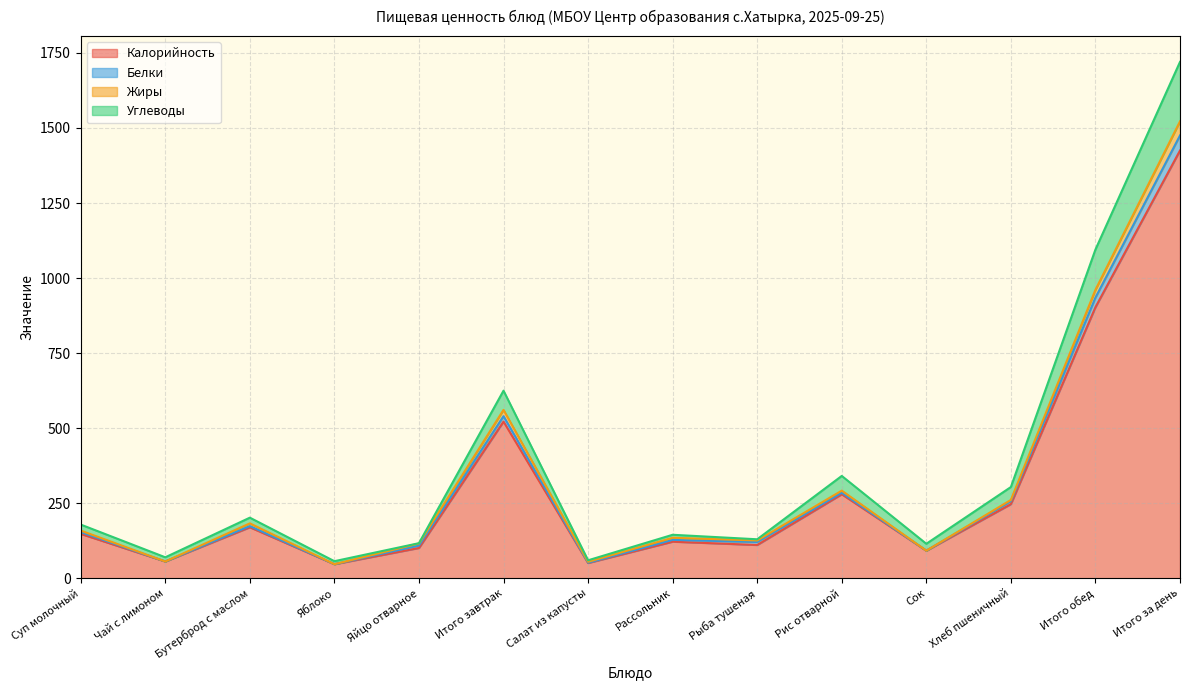

Does the chart display data point markers on the line(s)?

No